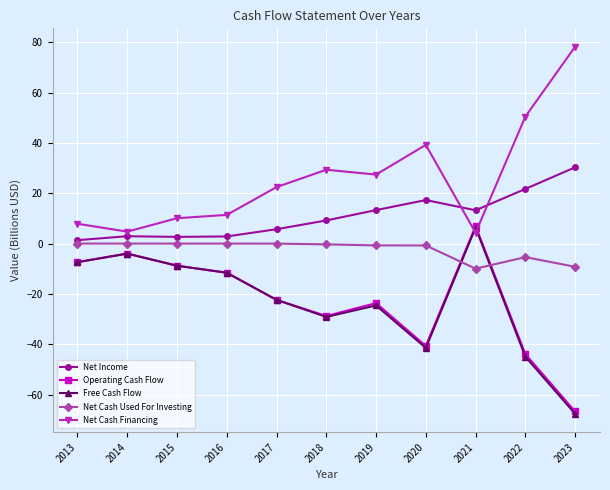

Is it true that Net Cash Financing equals 39.2 at 2020?

True